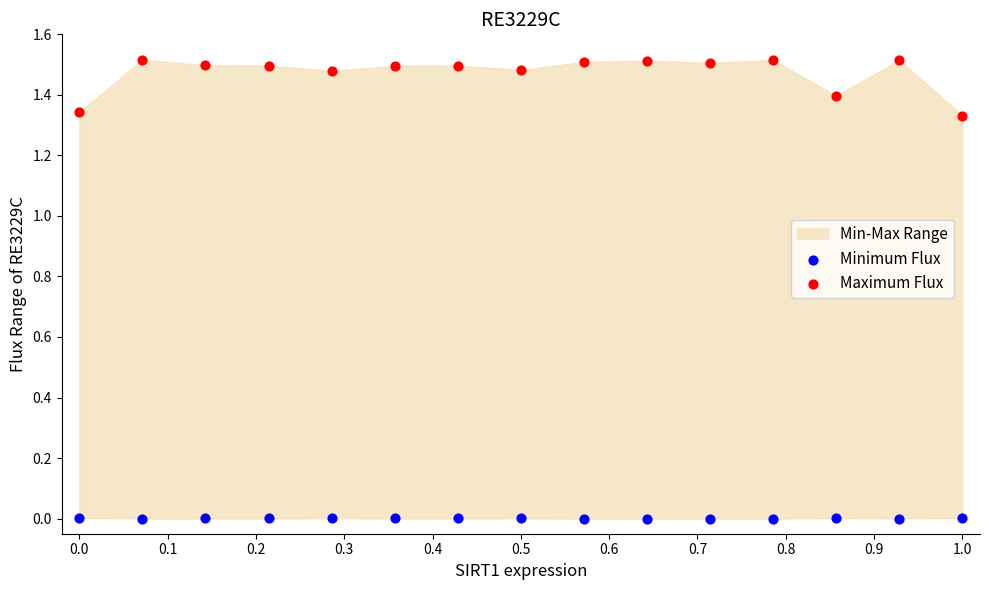

Which series has the widest spread of Y values?

Maximum Flux